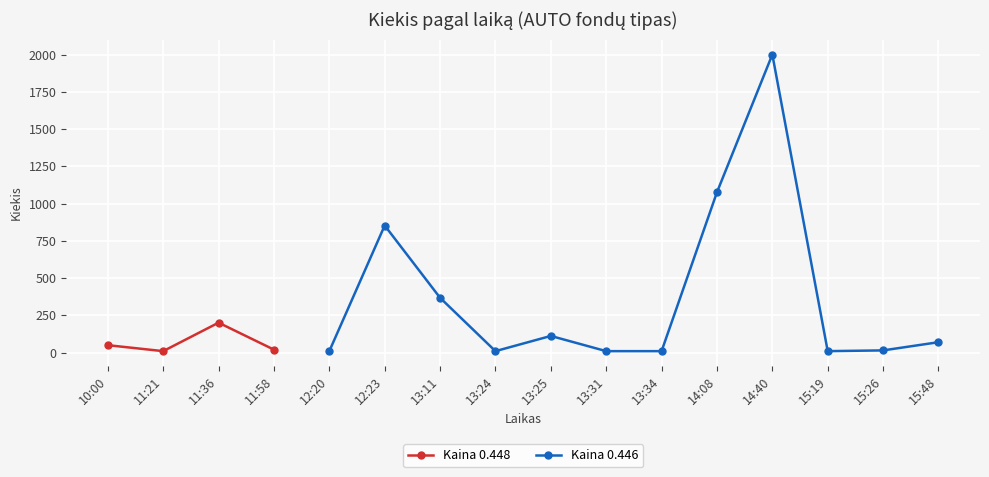

What is the value of the 16th point from the left?

70